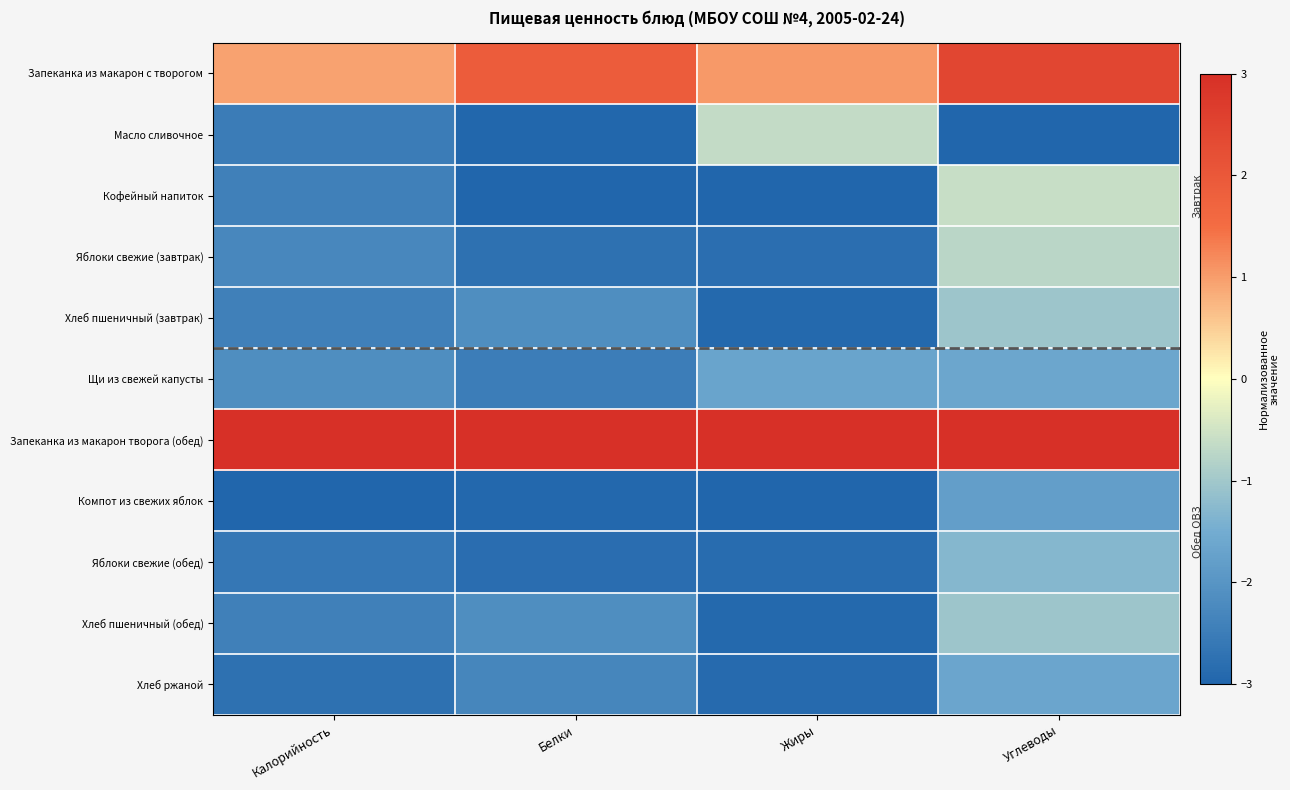

Reading right to left, transcribe all the data shown in this chart.

Запеканка из макарон с творогом: Углеводы=2.5	Жиры=1.0	Белки=1.9	Калорийность=0.9
Масло сливочное: Углеводы=-3.0	Жиры=-0.6	Белки=-3.0	Калорийность=-2.5
Кофейный напиток: Углеводы=-0.6	Жиры=-3.0	Белки=-3.0	Калорийность=-2.4
Яблоки свежие (завтрак): Углеводы=-0.7	Жиры=-2.8	Белки=-2.8	Калорийность=-2.3
Хлеб пшеничный (завтрак): Углеводы=-1.1	Жиры=-2.9	Белки=-2.2	Калорийность=-2.4
Щи из свежей капусты: Углеводы=-1.6	Жиры=-1.7	Белки=-2.5	Калорийность=-2.2
Запеканка из макарон творога (обед): Углеводы=3.0	Жиры=3.0	Белки=3.0	Калорийность=3.0
Компот из свежих яблок: Углеводы=-1.8	Жиры=-3.0	Белки=-2.9	Калорийность=-3.0
Яблоки свежие (обед): Углеводы=-1.3	Жиры=-2.8	Белки=-2.8	Калорийность=-2.6
Хлеб пшеничный (обед): Углеводы=-1.1	Жиры=-2.9	Белки=-2.2	Калорийность=-2.4
Хлеб ржаной: Углеводы=-1.7	Жиры=-2.9	Белки=-2.3	Калорийность=-2.8